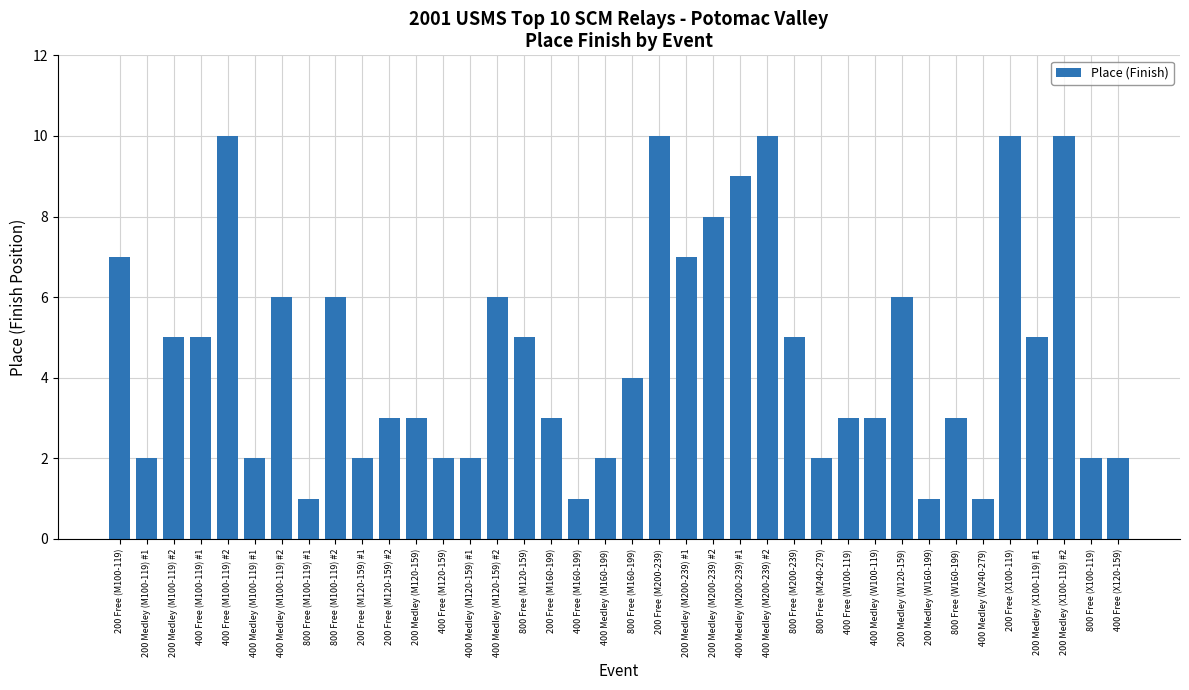

What is the maximum value shown in the chart?

10